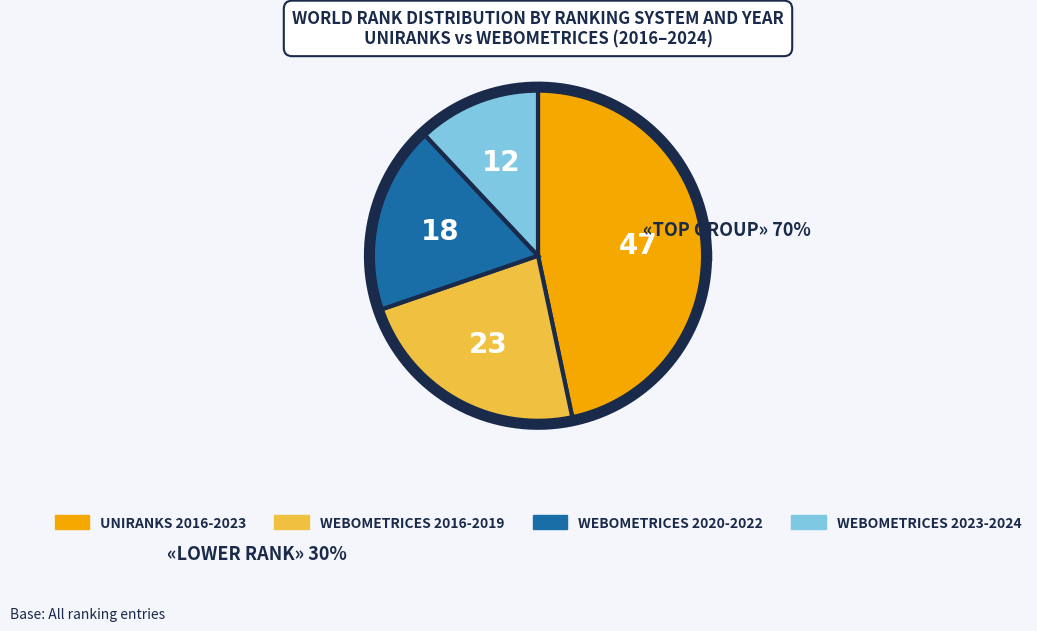

Is there a majority slice in this chart?

No